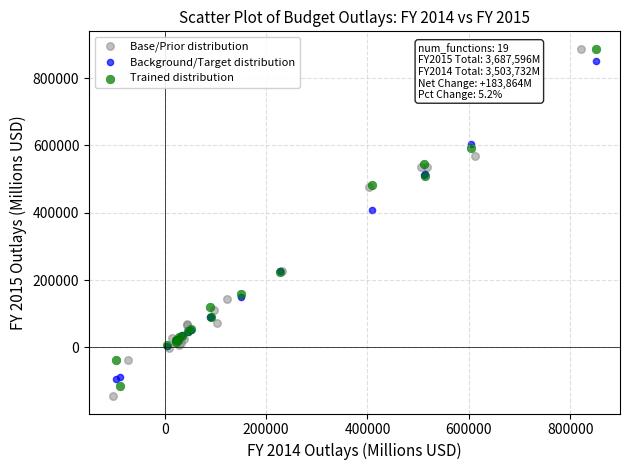

What are all the series names shown in the legend?

Base/Prior distribution, Background/Target distribution, Trained distribution